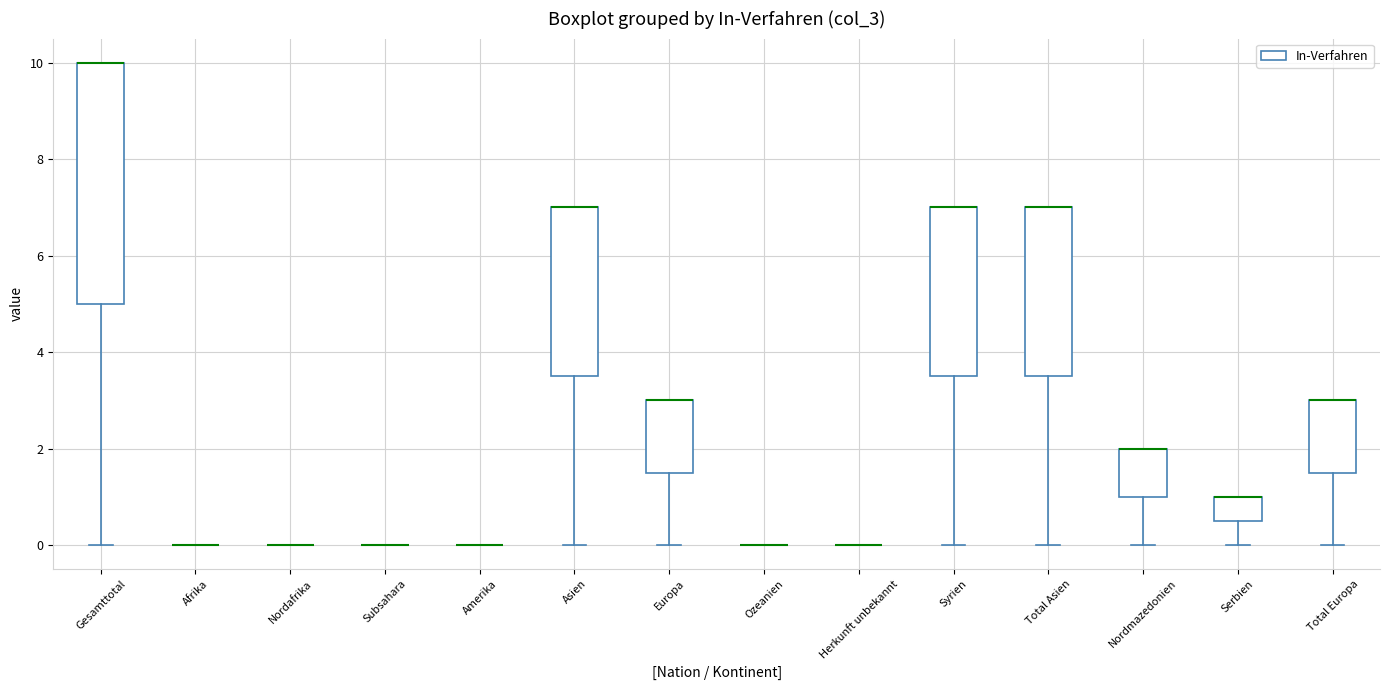

Reading left to right, transcribe this box plot: for each box, give where its median line is, the range the box spans, and where its two whiskers end, as read against the y-axis. The values are not printed on the chart, so give them approximately, as read against the axis.

Gesamttotal: median 10.0 (drawn on the box's upper edge), box 5.0 to 10.0, whiskers 0.0 to 10.0
Afrika: box collapsed to a line at 0.0, whiskers 0.0 to 0.0
Nordafrika: box collapsed to a line at 0.0, whiskers 0.0 to 0.0
Subsahara: box collapsed to a line at 0.0, whiskers 0.0 to 0.0
Amerika: box collapsed to a line at 0.0, whiskers 0.0 to 0.0
Asien: median 7.0 (drawn on the box's upper edge), box 3.6 to 7.0, whiskers 0.0 to 7.0
Europa: median 3.0 (drawn on the box's upper edge), box 1.6 to 3.0, whiskers 0.0 to 3.0
Ozeanien: box collapsed to a line at 0.0, whiskers 0.0 to 0.0
Herkunft unbekannt: box collapsed to a line at 0.0, whiskers 0.0 to 0.0
Syrien: median 7.0 (drawn on the box's upper edge), box 3.6 to 7.0, whiskers 0.0 to 7.0
Total Asien: median 7.0 (drawn on the box's upper edge), box 3.6 to 7.0, whiskers 0.0 to 7.0
Nordmazedonien: median 2.0 (drawn on the box's upper edge), box 1.0 to 2.0, whiskers 0.0 to 2.0
Serbien: median 1.0 (drawn on the box's upper edge), box 0.6 to 1.0, whiskers 0.0 to 1.0
Total Europa: median 3.0 (drawn on the box's upper edge), box 1.6 to 3.0, whiskers 0.0 to 3.0